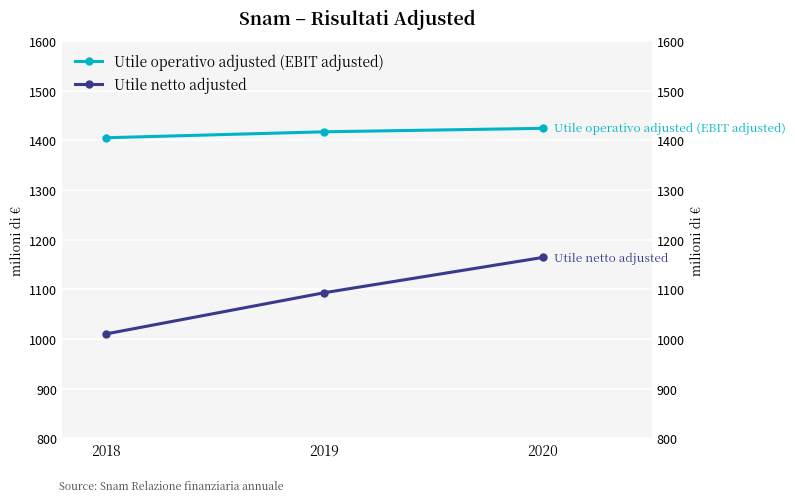

What is the average value of the Utile netto adjusted series?

1089